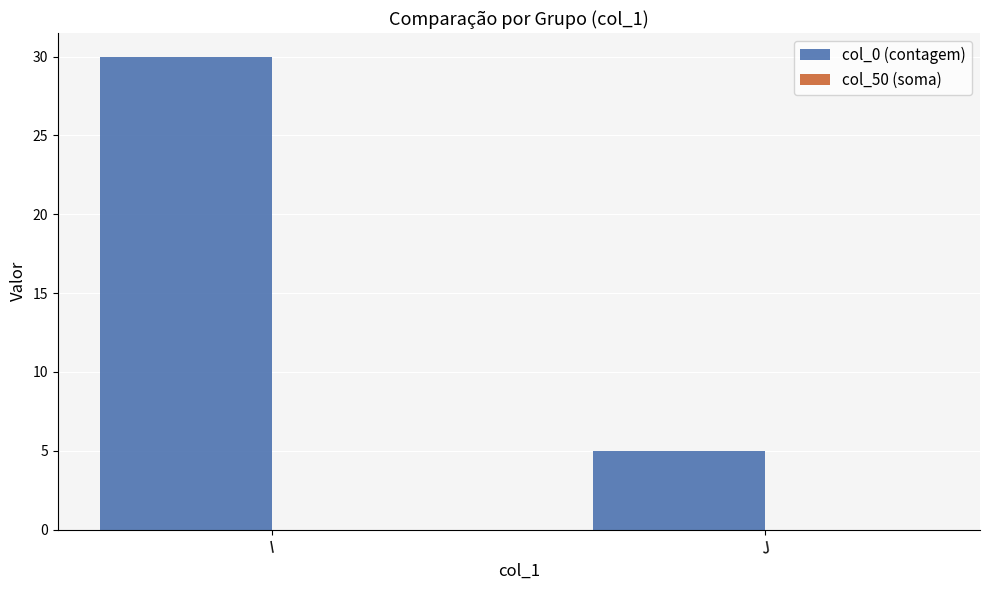

What is the value of the 1st bar from the left?

30